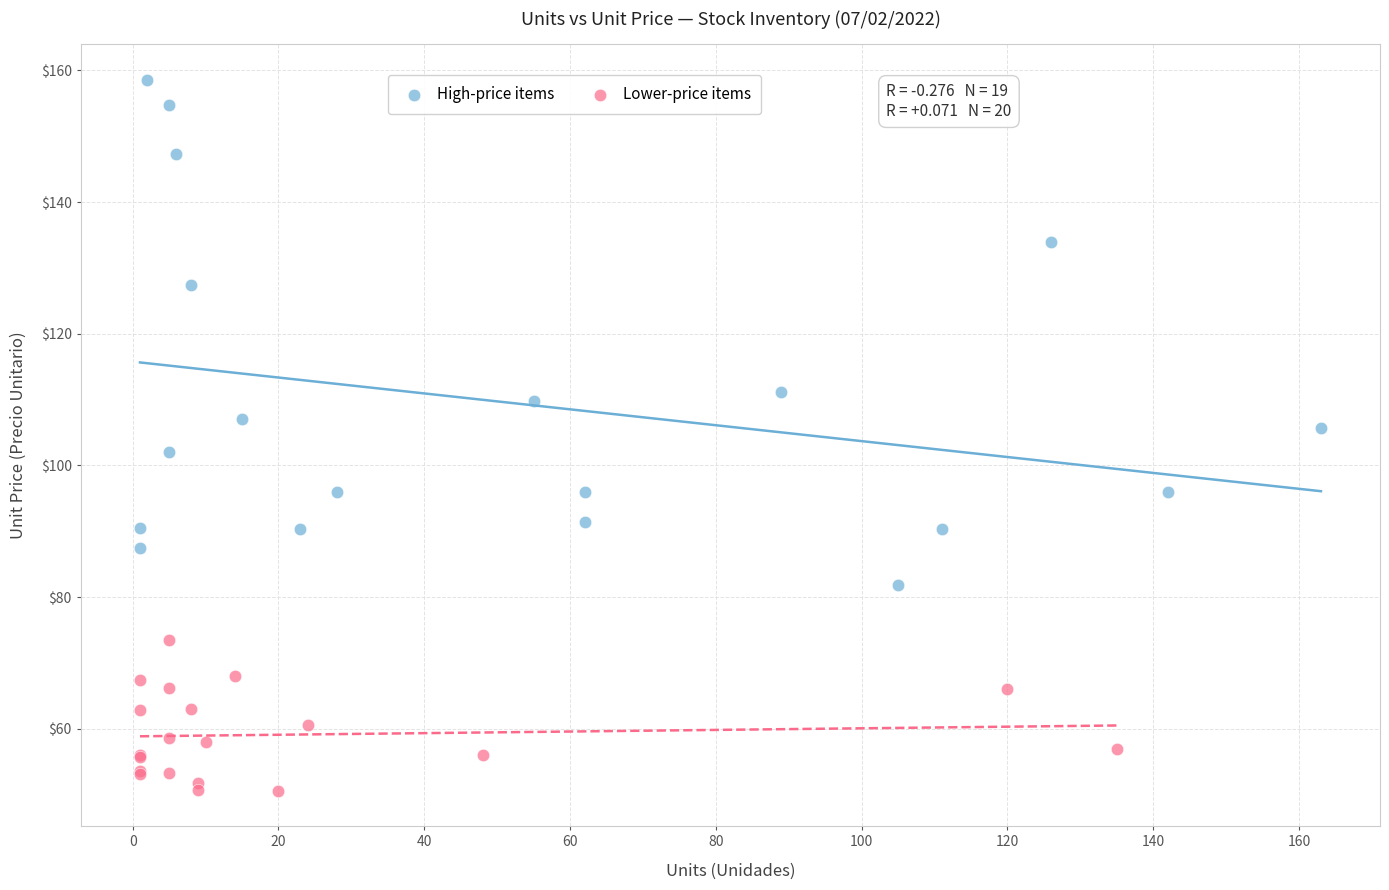

Which series contains the lowest Y value?

Lower-price items